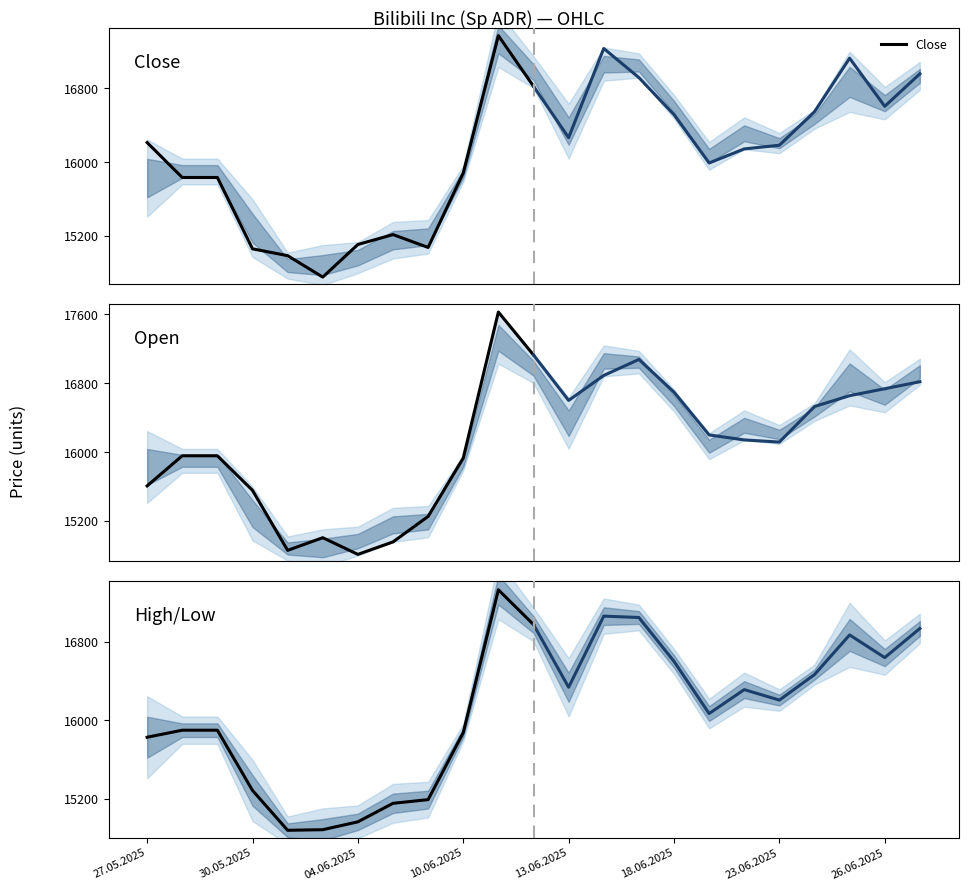

Where do Open and High/Low first cross each other?

27.05.2025 and 30.05.2025